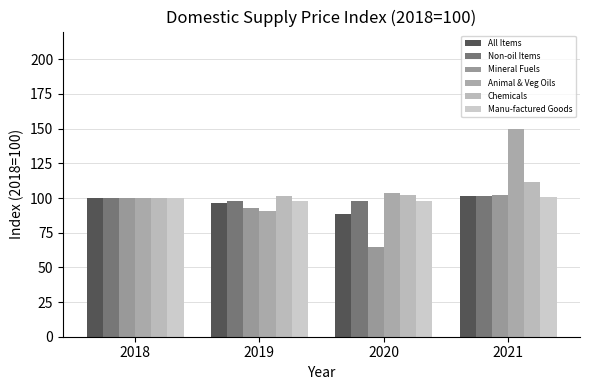

True or false: Animal & Veg Oils has a value of 30.8 at 2018.

False